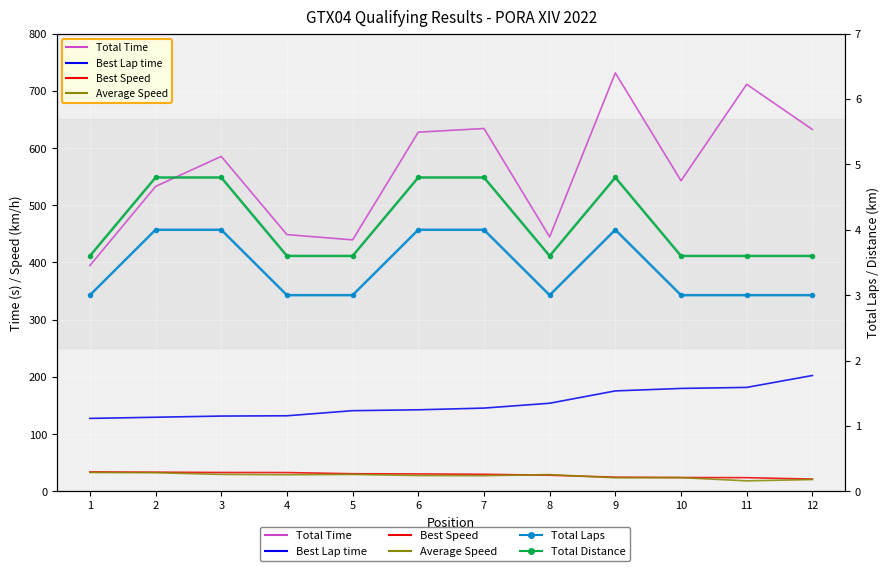

At which category does Total Time reach its first local peak?

3